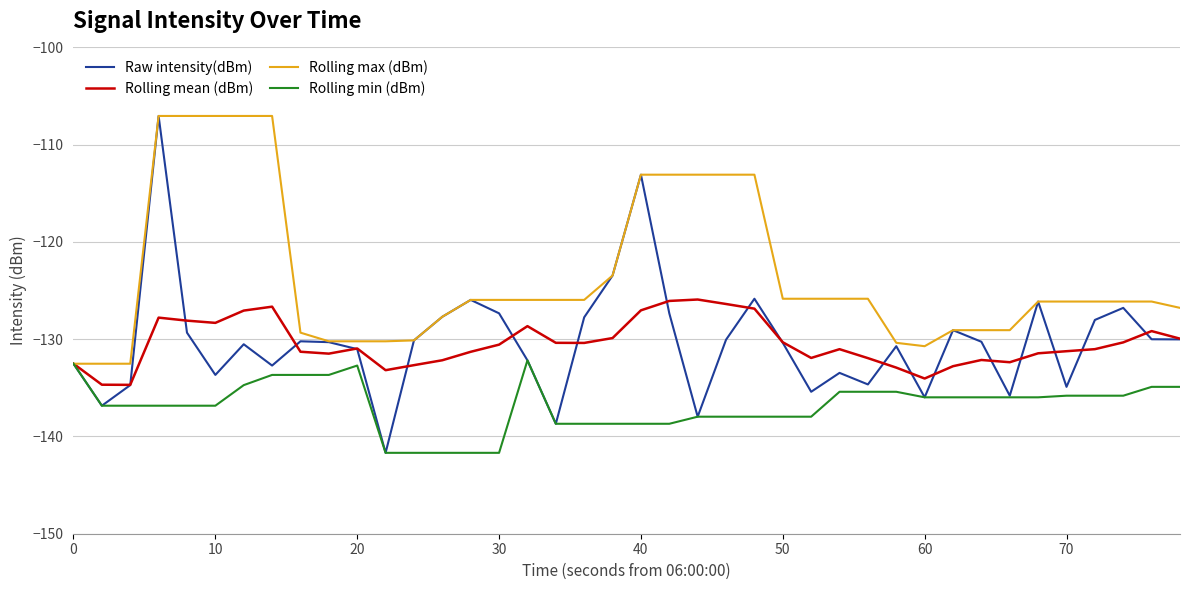

What is the highest value of the Rolling mean (dBm) series?

-125.9